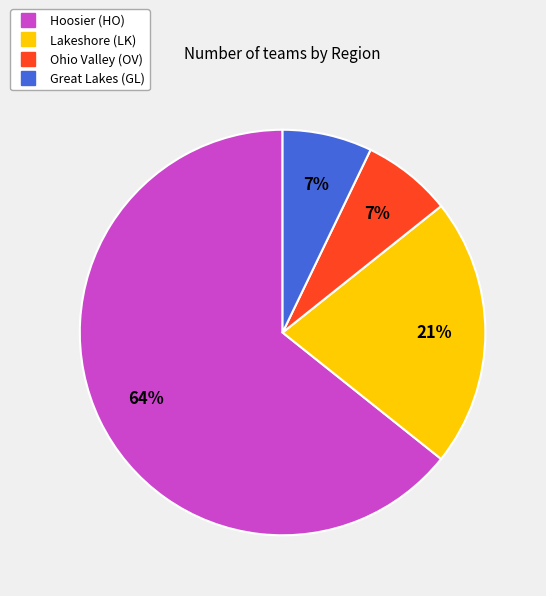

To the nearest percent, what is the combined percentage of Hoosier (HO) and Lakeshore (LK)?

86%